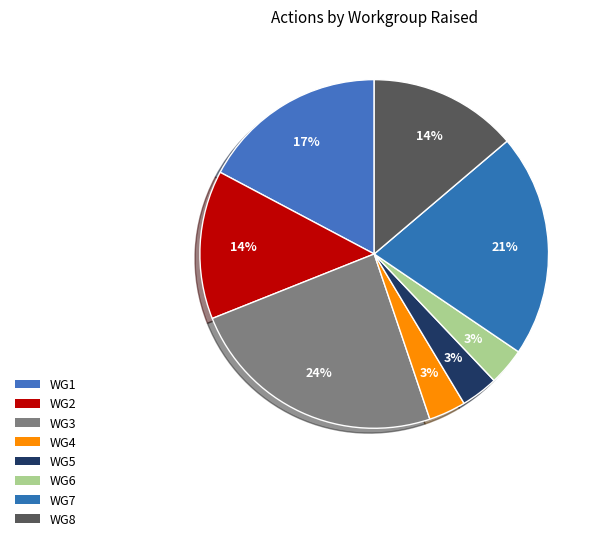

How many segments does this pie chart have?

8